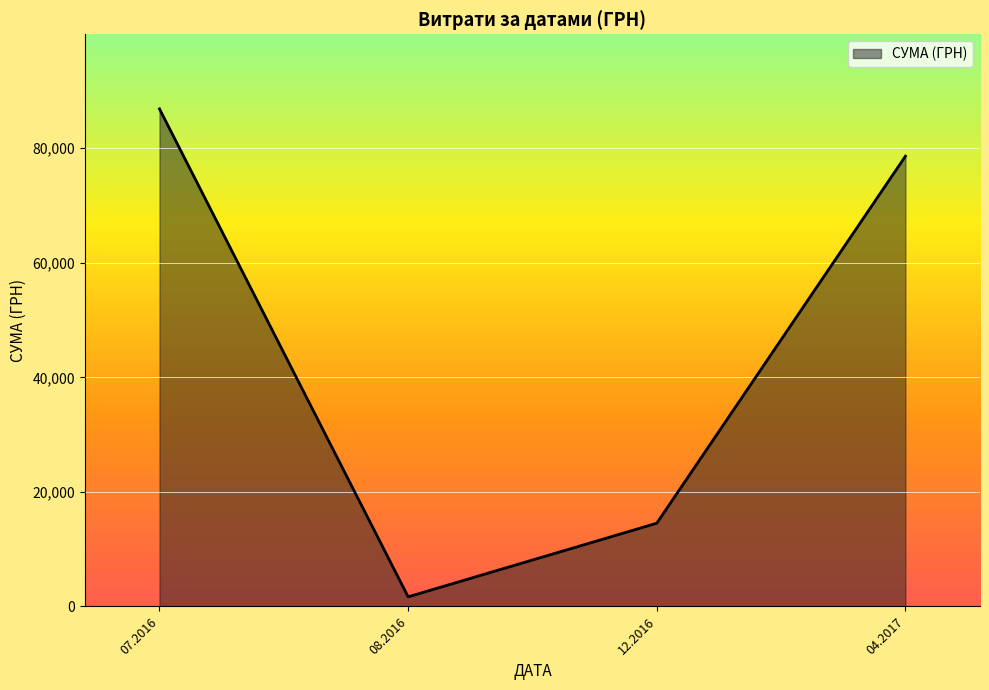

What is the maximum value shown in the chart?

86855.2